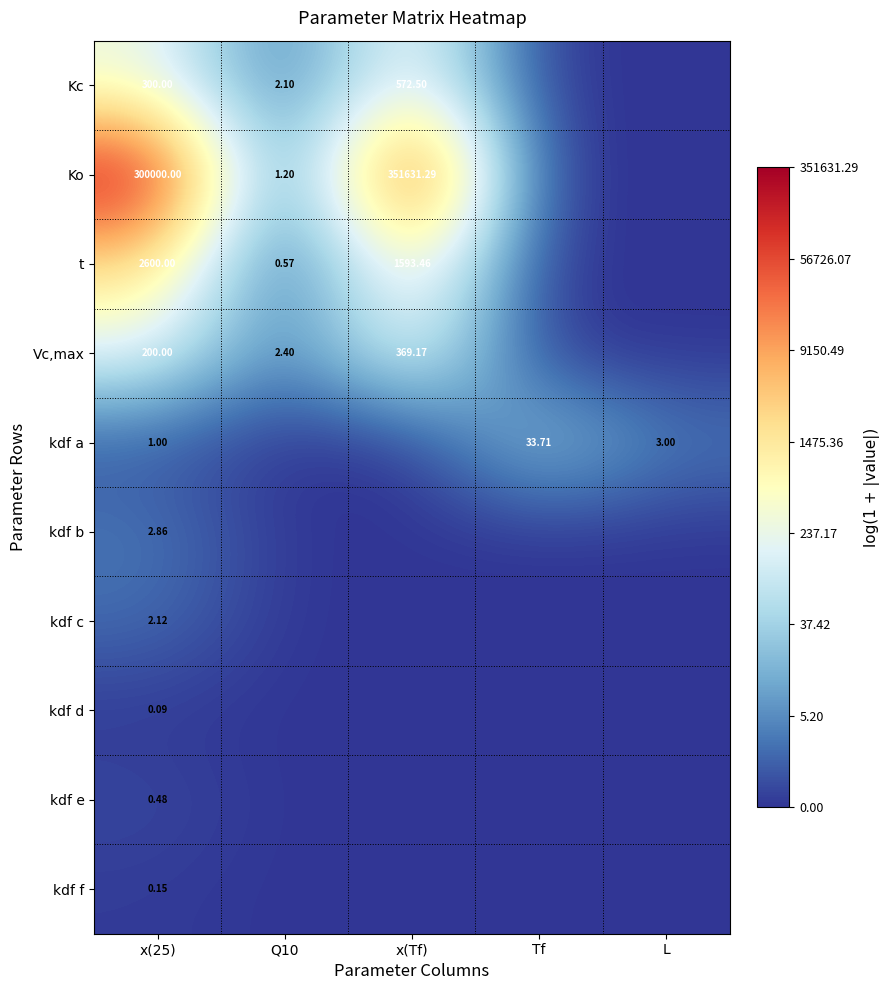

Is the value of Kc at x(Tf) greater than the value of kdf a at x(25)?

Yes